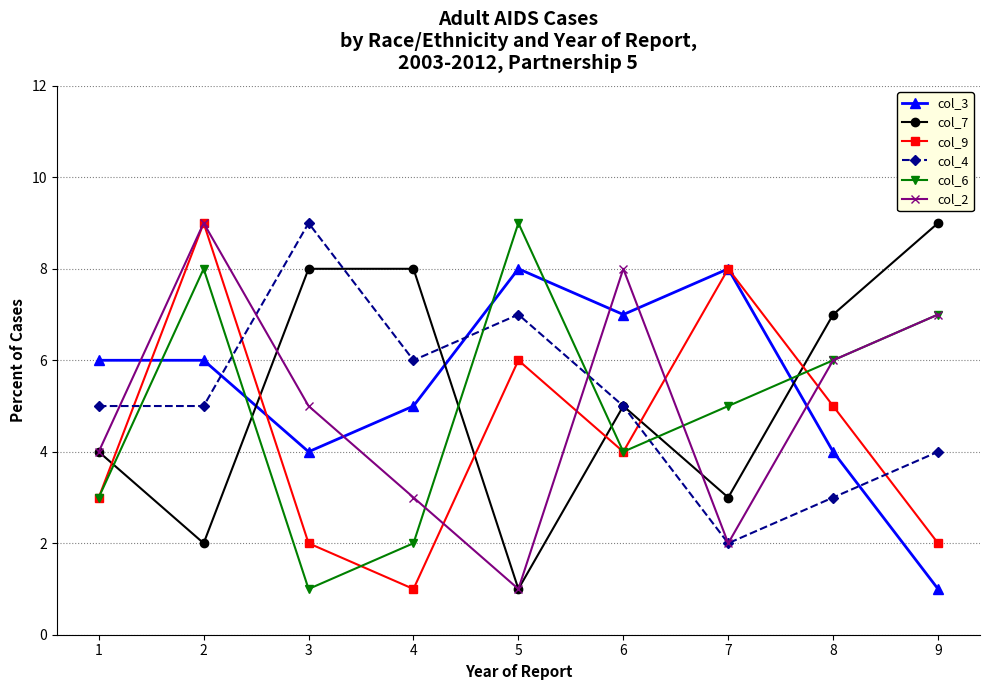

What is the value of the col_3 point at the 5th from the left?

8